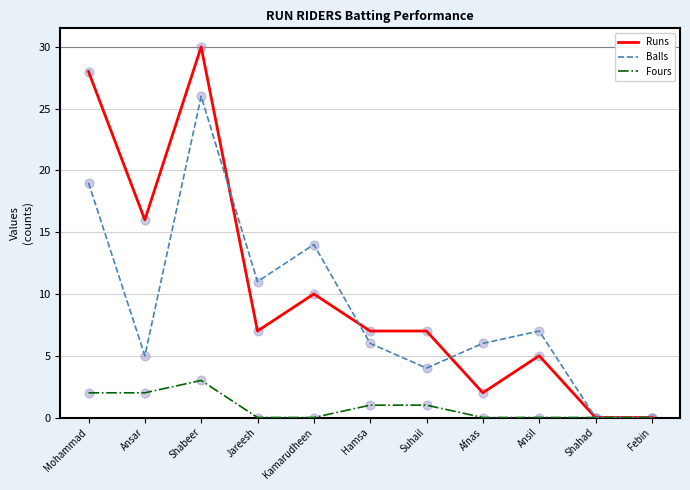

Which series has the widest spread of values?

Runs